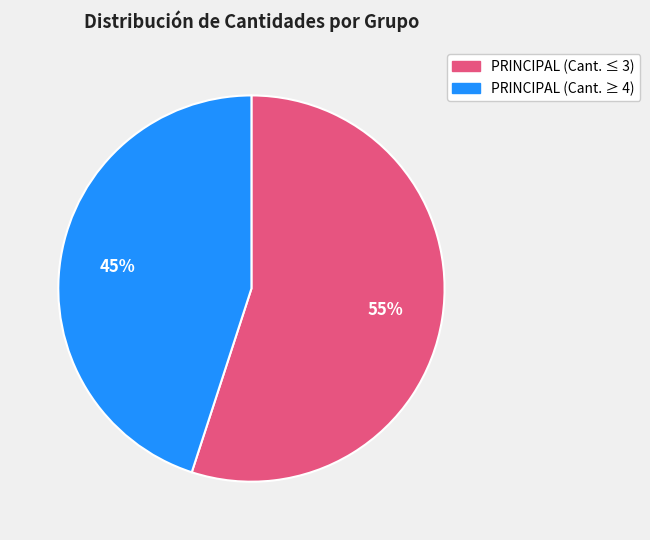

To the nearest percent, what is the average slice percentage?

50%